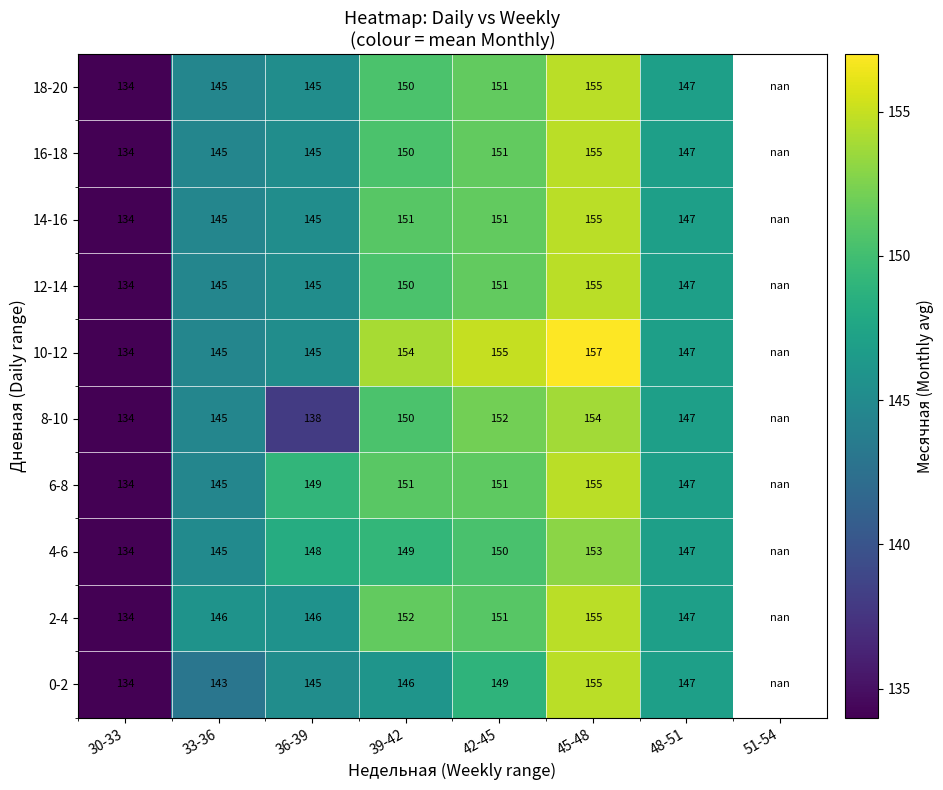

The 4-6 series shows 153.0 at 45-48. True or false?

True